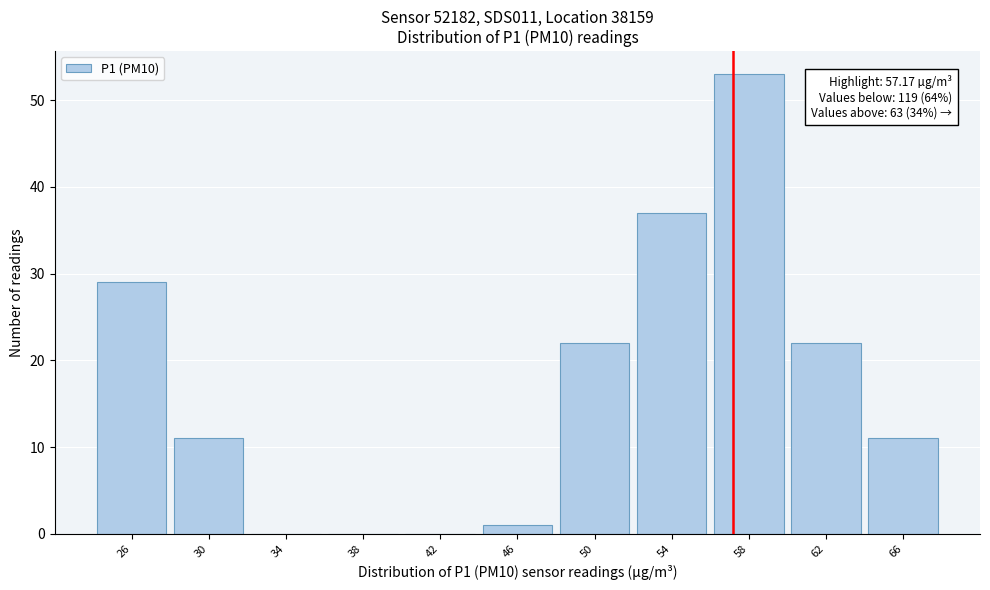

Which range on the x-axis has the tallest bar?

56 to 60